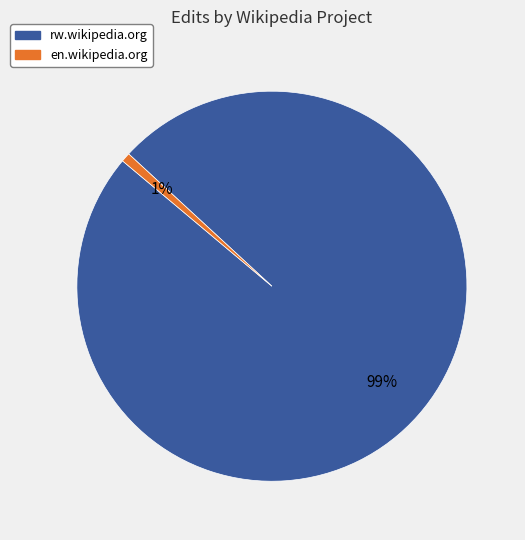

Which slice represents more than half of the pie?

rw.wikipedia.org